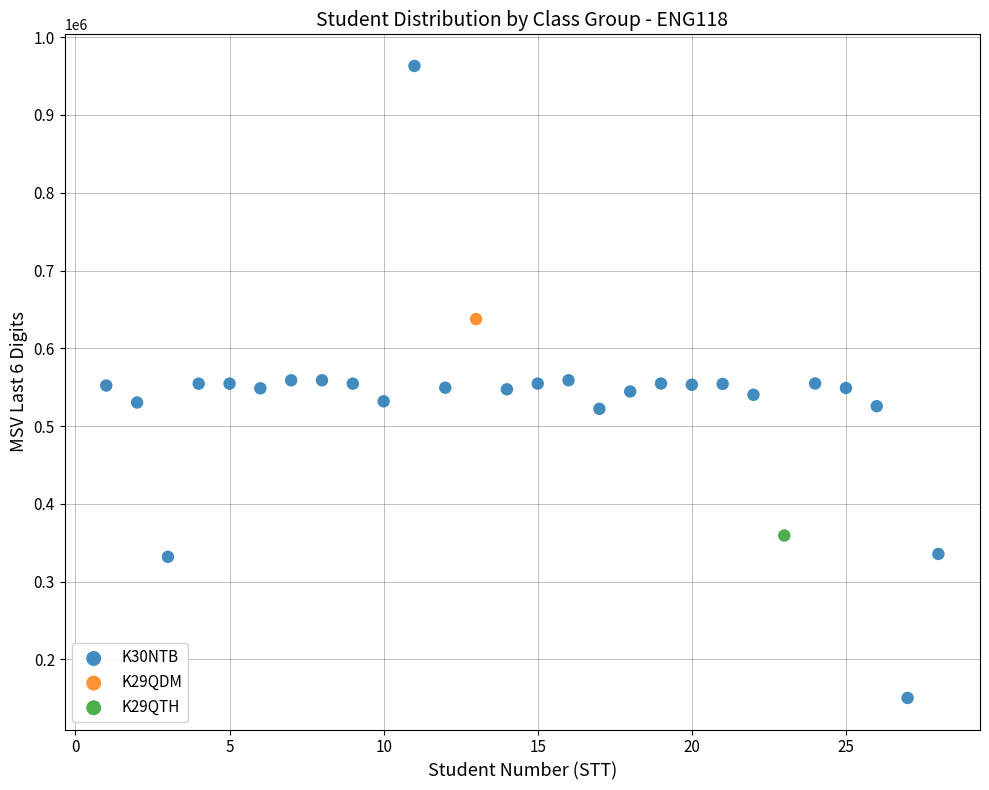

What are all the series names shown in the legend?

K30NTB, K29QDM, K29QTH